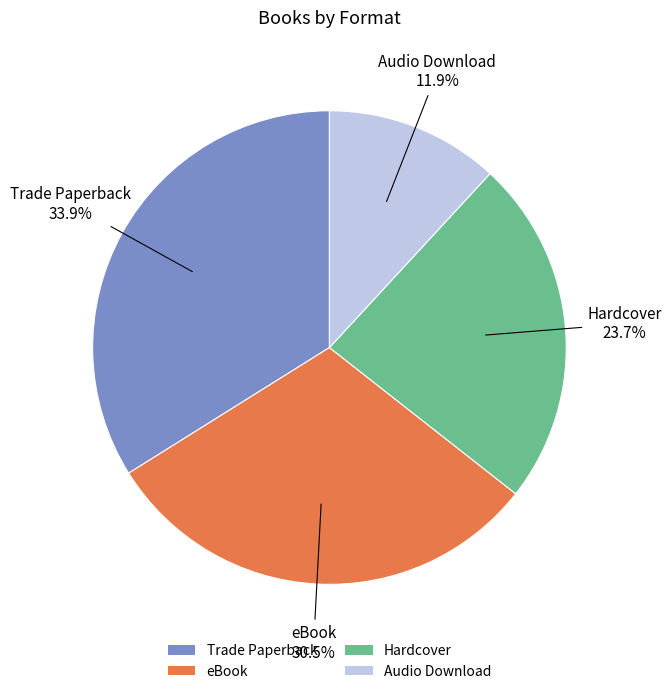

What percentage is the Trade Paperback slice, to the nearest percent?

34%